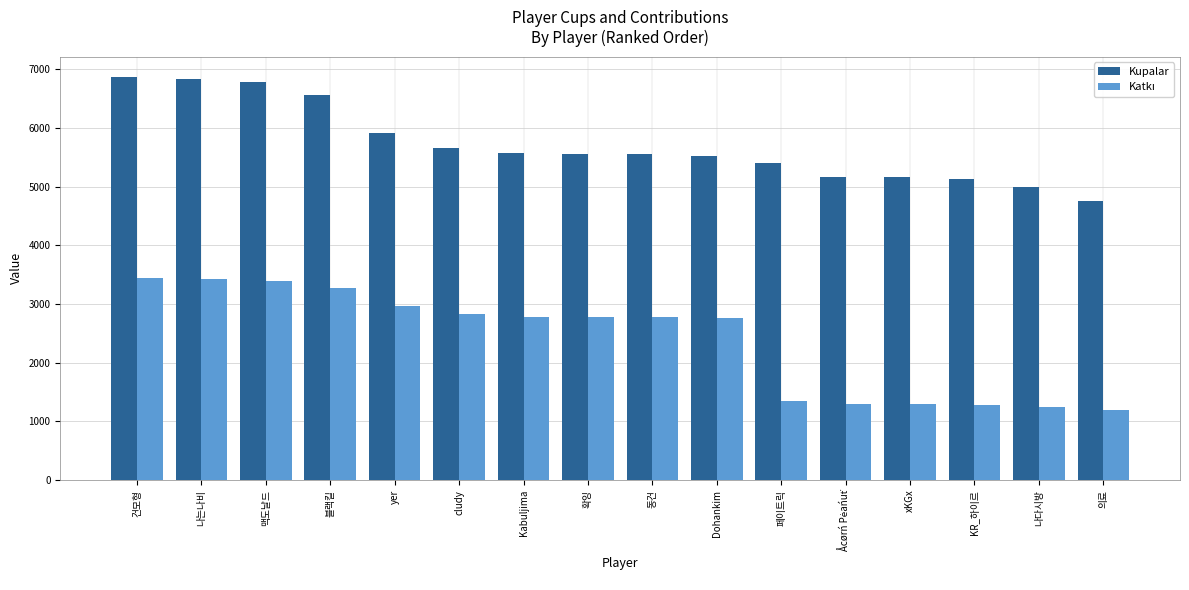

What is the approximate value of Kupalar at cludy?

5652